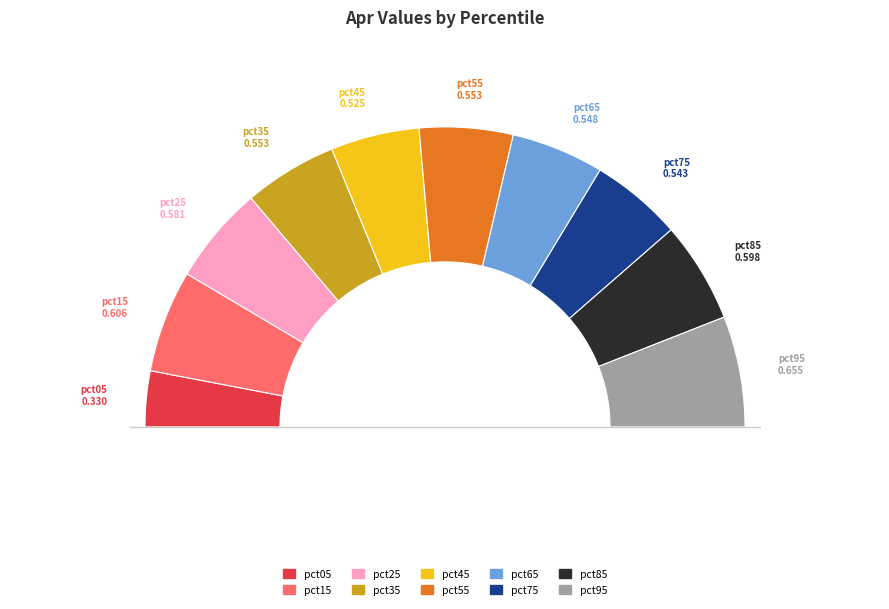

What percentage is the pct75 slice, to the nearest percent?

10%